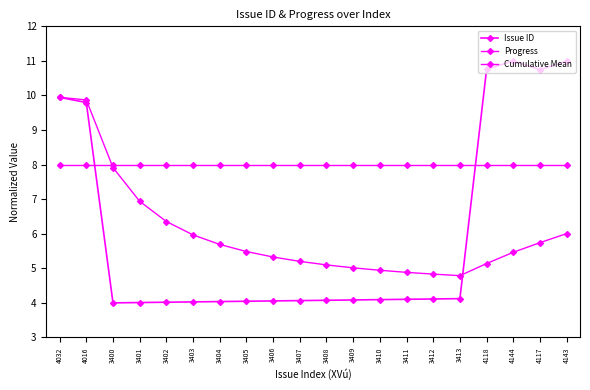

Which series ends up on top after the final intersection of Progress and Cumulative Mean?

Progress